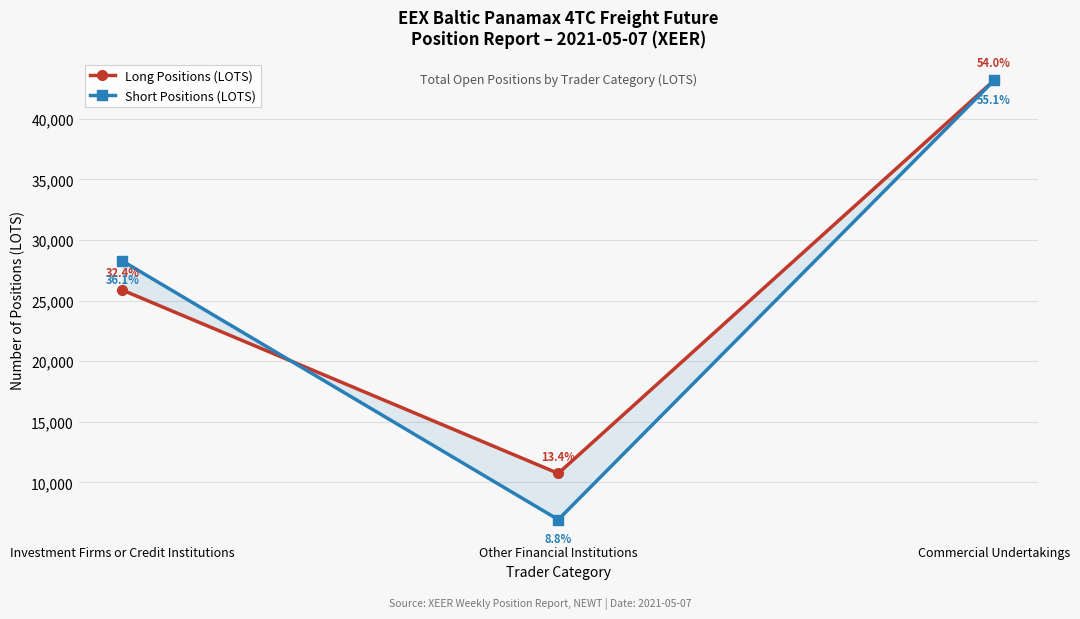

What is the label of the 2nd point from the left?

Other Financial Institutions